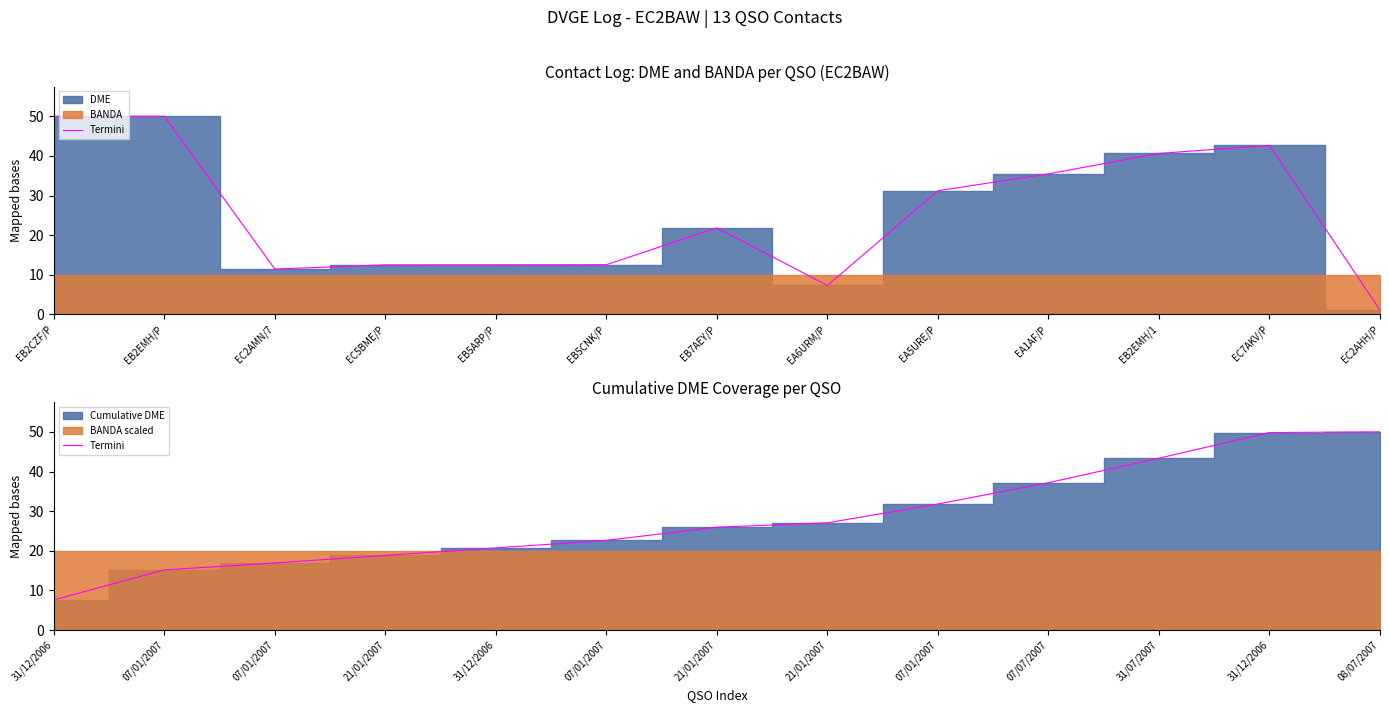

What is the label of the 12th point from the left?

31/12/2006